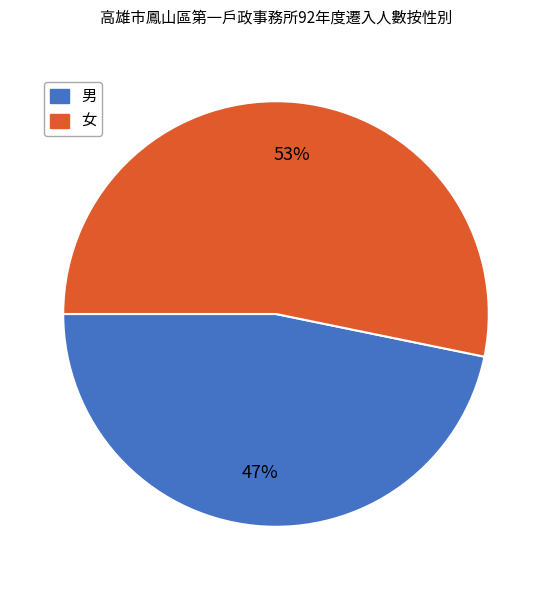

To the nearest percent, what portion does 男 represent?

47%